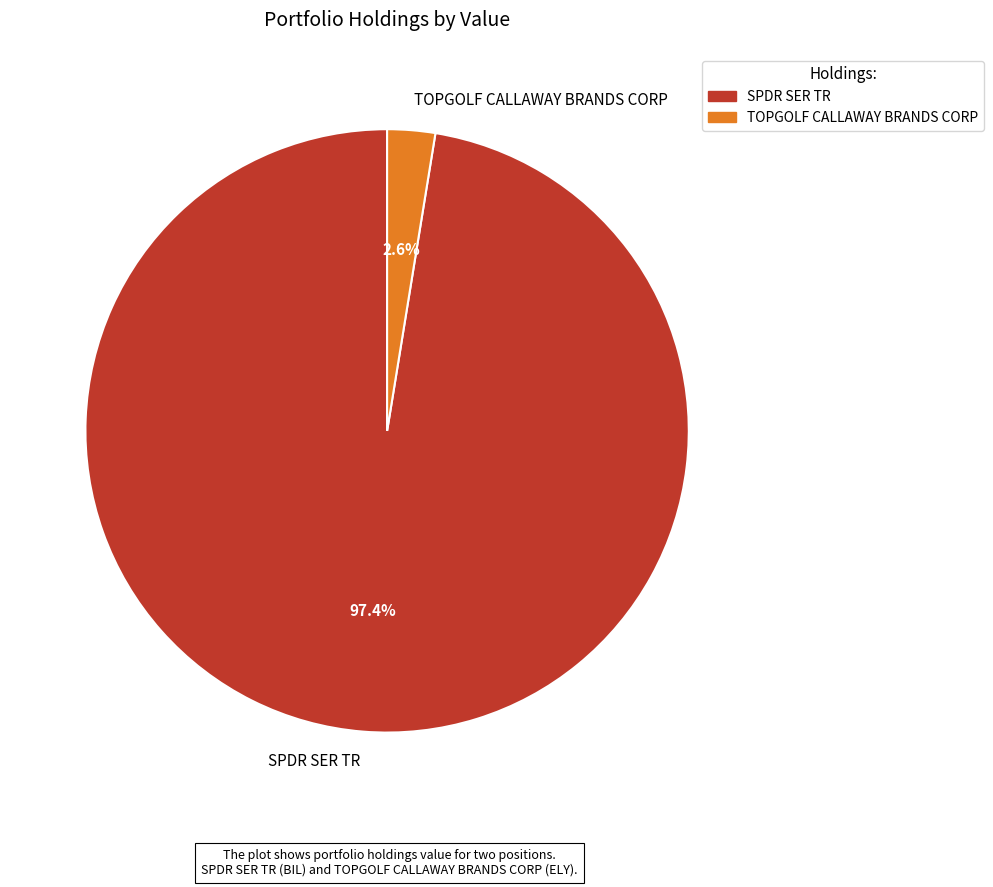

To the nearest percent, what is the difference between the largest and smallest slice percentages?

95%